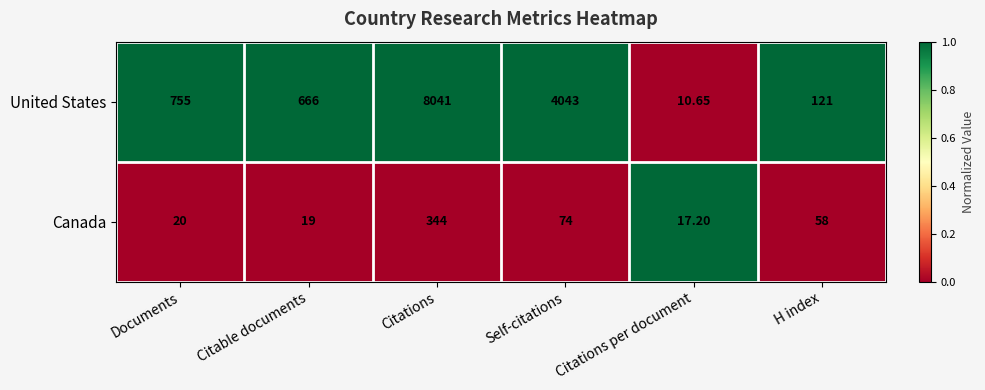

Where is United States nearest to the value 4025?

Self-citations